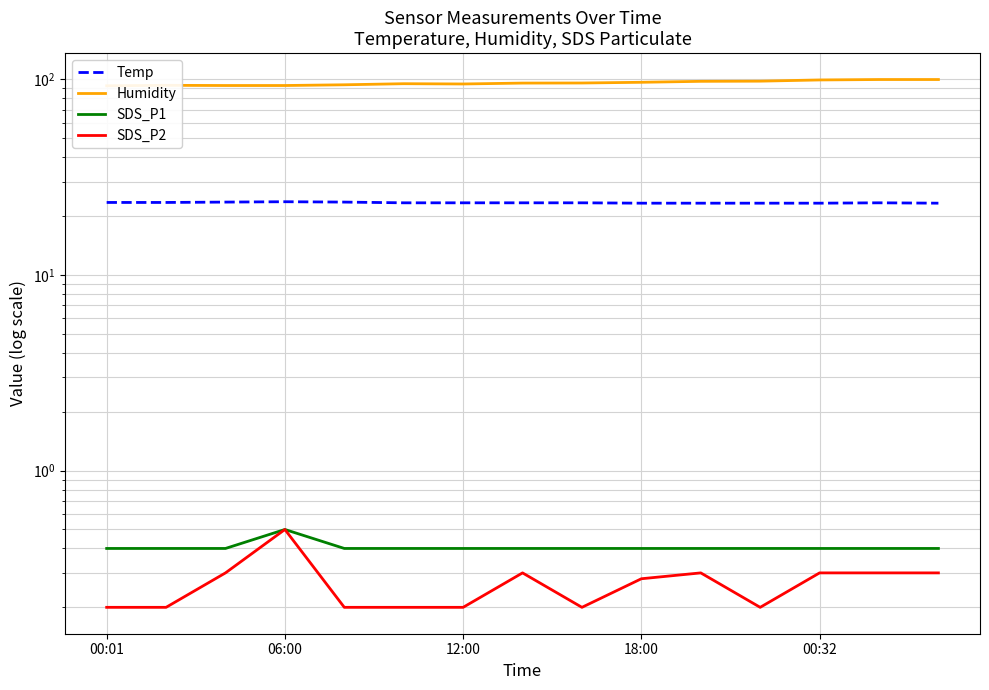

What is the average value of the SDS_P1 series?

0.4